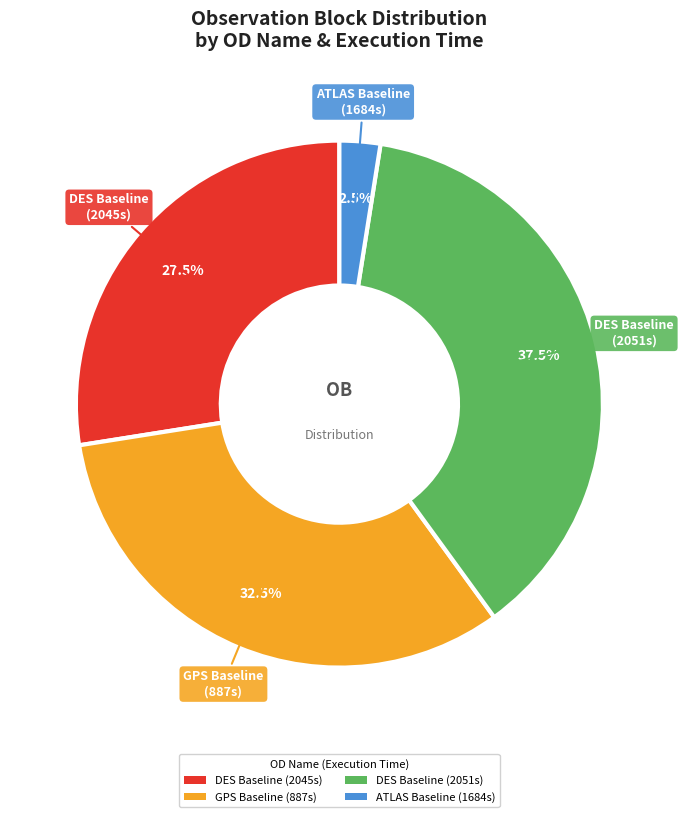

How many segments does this pie chart have?

4